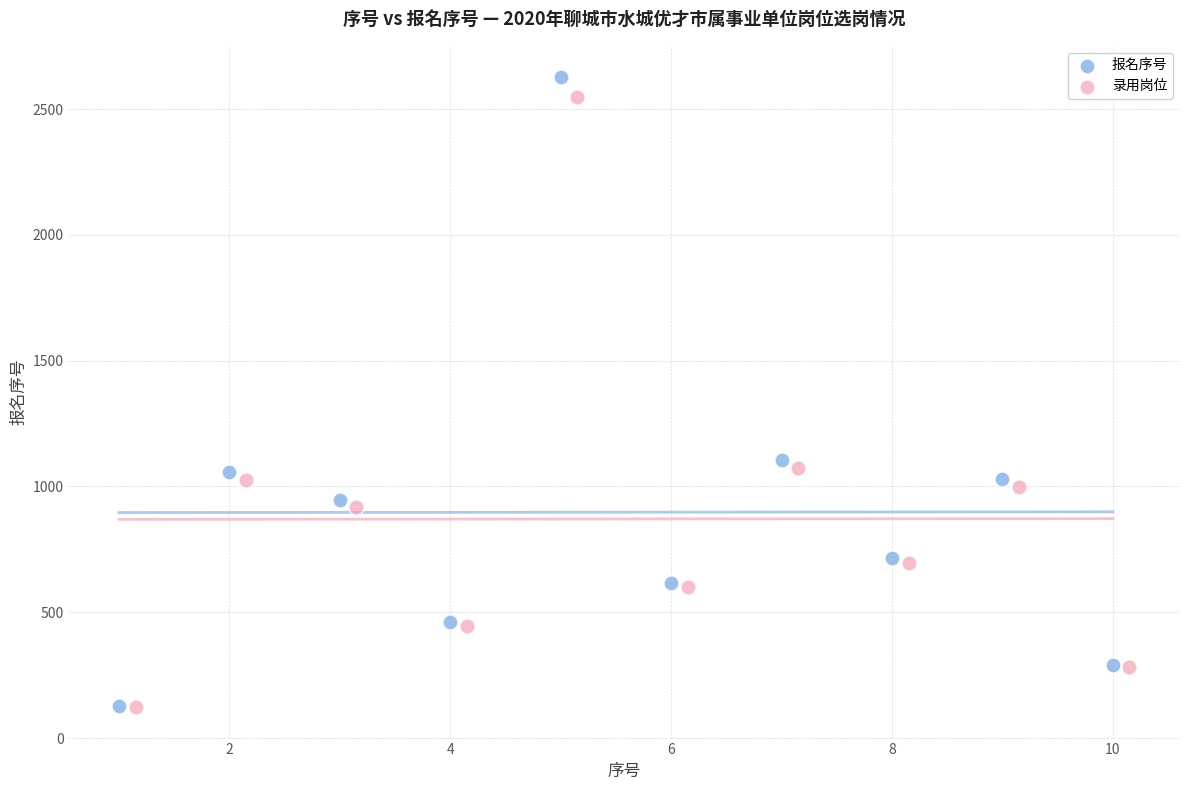

Which series has the widest spread of Y values?

报名序号